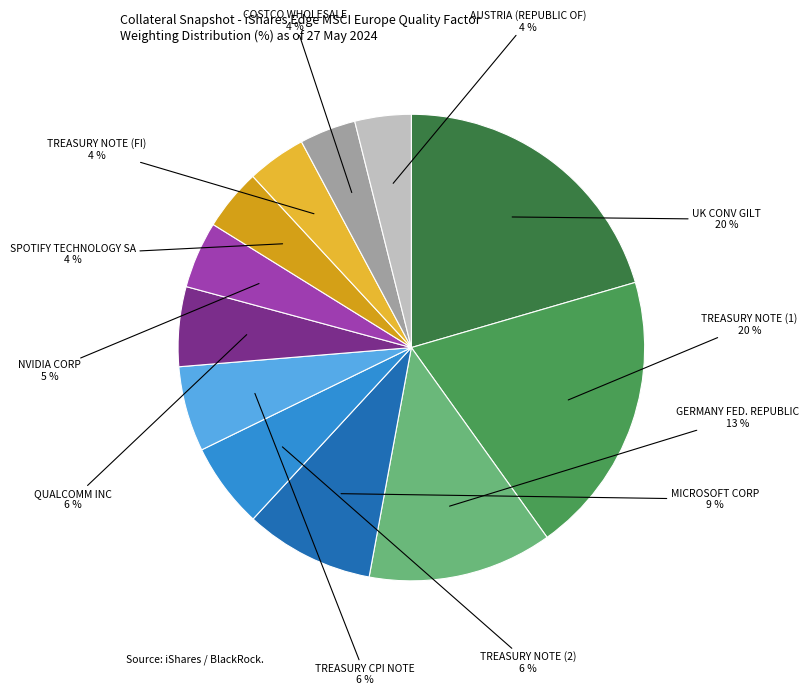

Is there a majority slice in this chart?

No